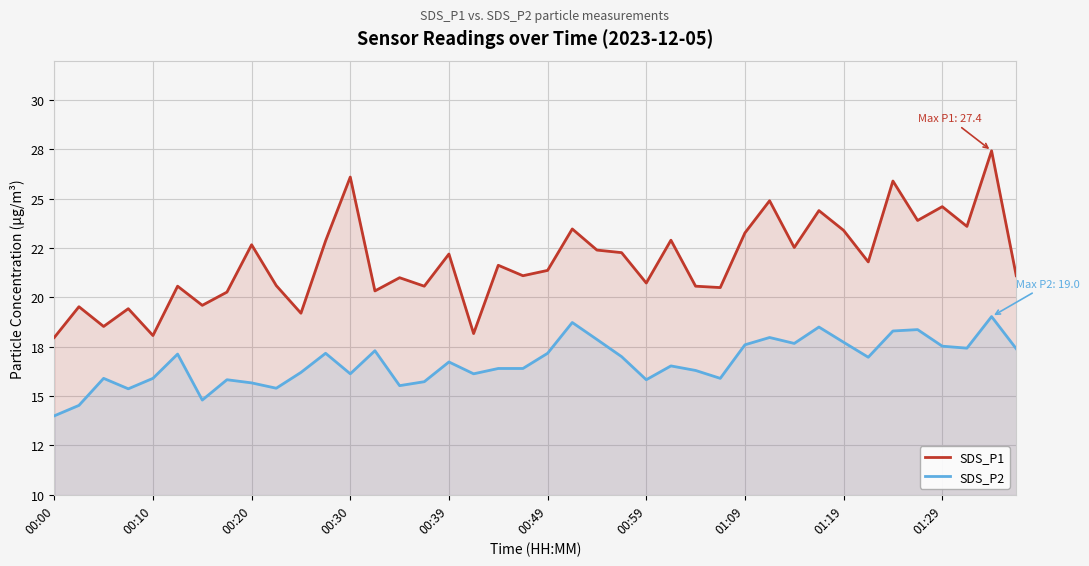

Between 18 and 23, which is larger?

23